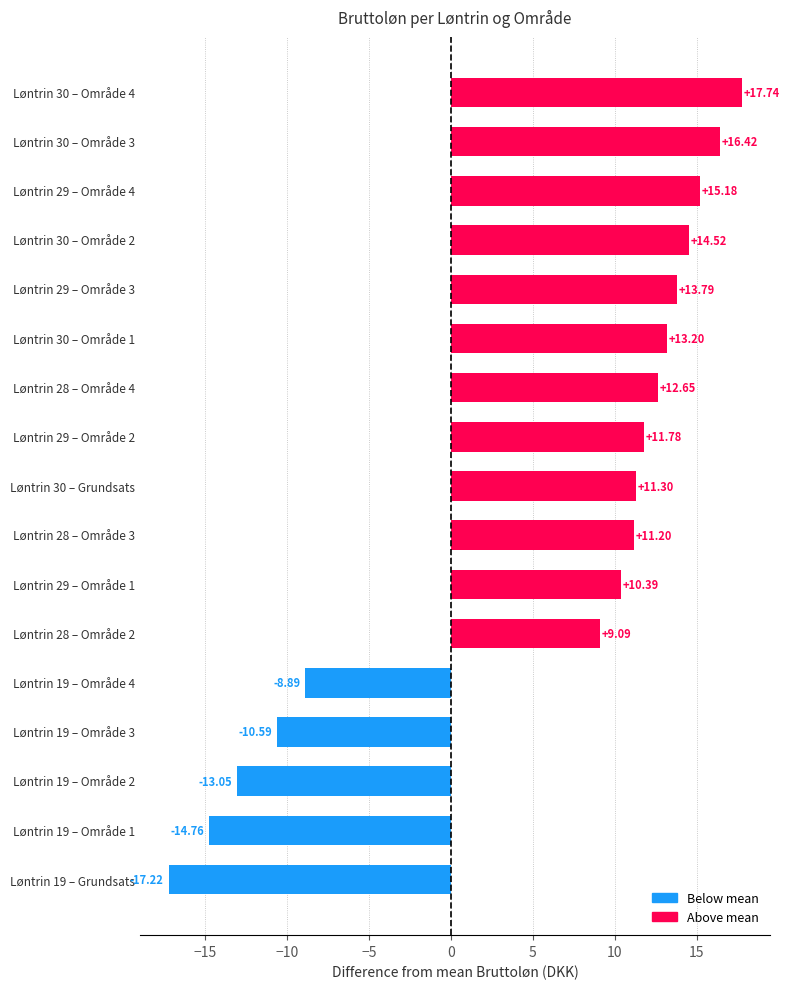

What is the change in value from Løntrin 19 – Område 1 to Løntrin 28 – Område 3?

+26.0